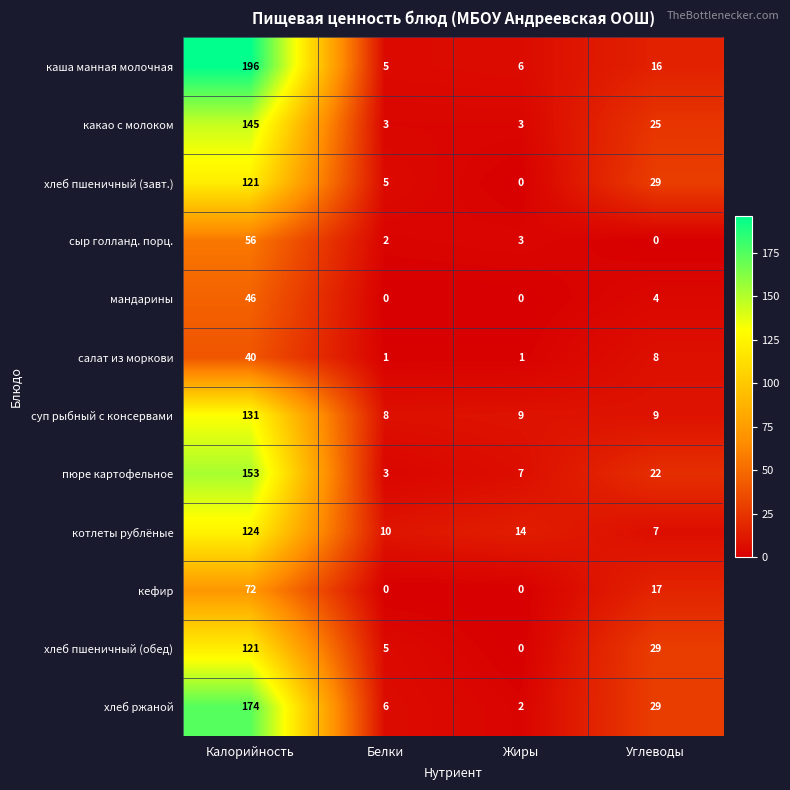

How many categories are shown in the chart?

4